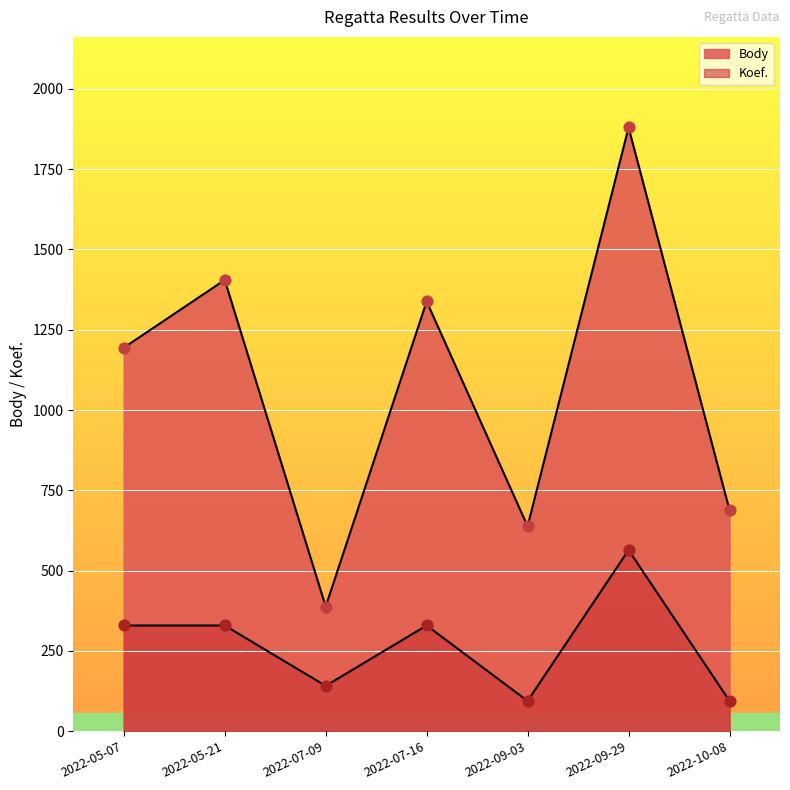

Which series reaches the maximum Y coordinate?

Body